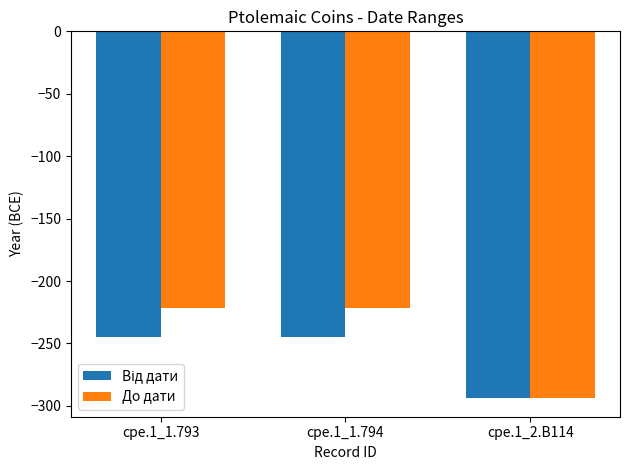

At which label is До дати closest to -258?

cpe.1_1.793